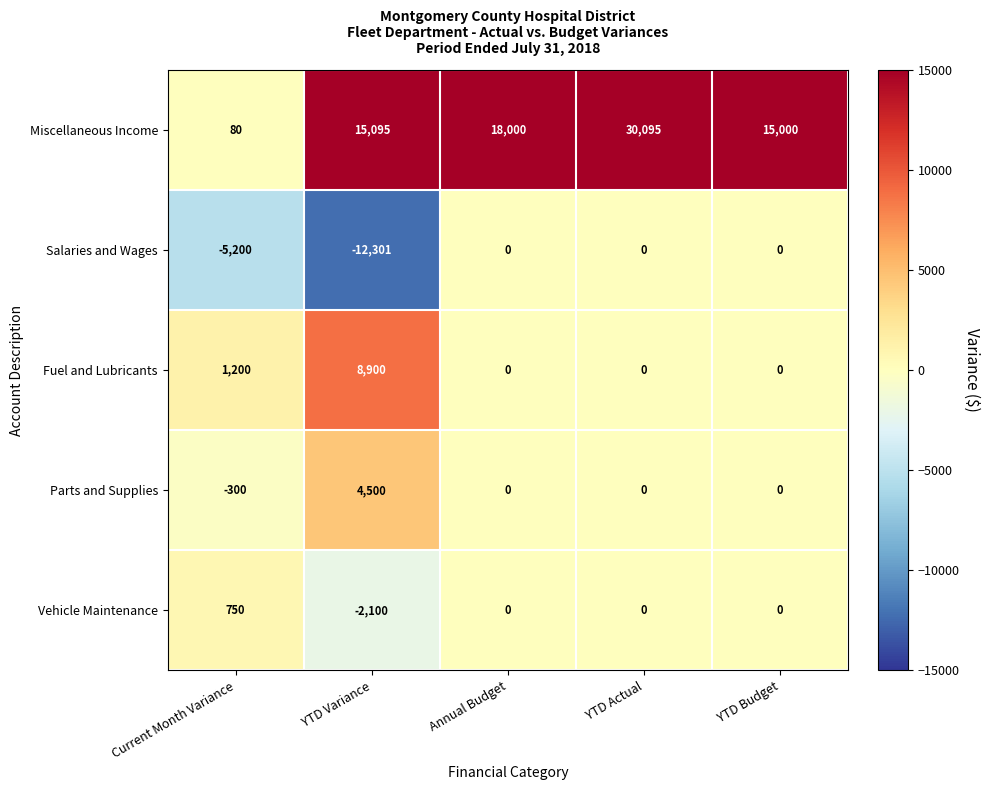

At which category does the chart reach its peak across all series?

YTD Actual